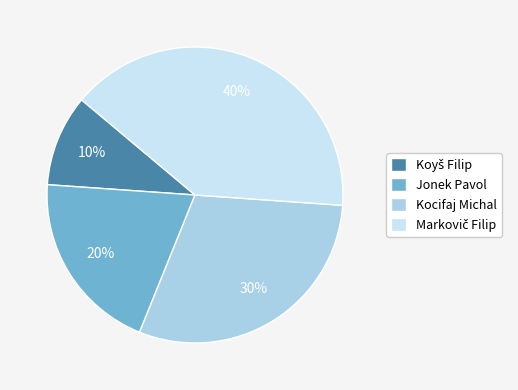

Is it true that Kocifaj Michal is 44% of the pie?

False